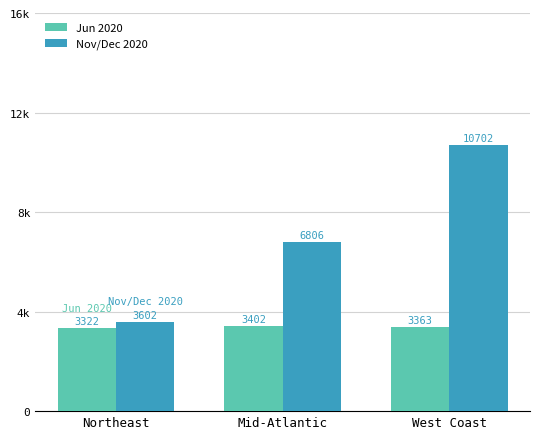

What is the difference between the Jun 2020 values at West Coast and Northeast?

41.0